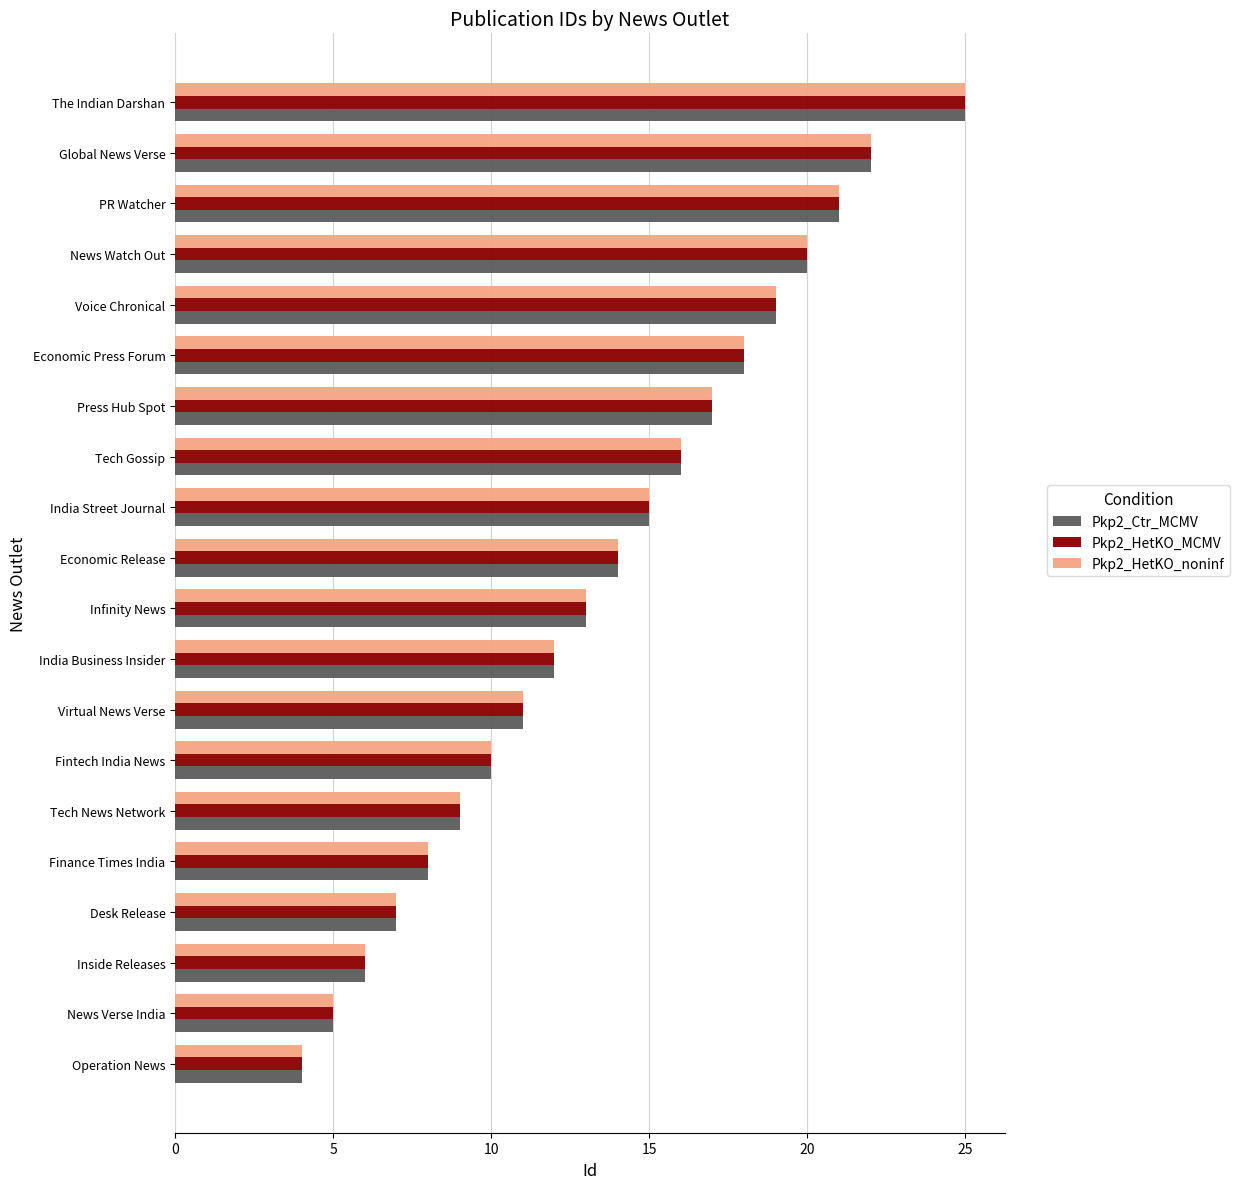

Which category has the highest value across all series?

The Indian Darshan